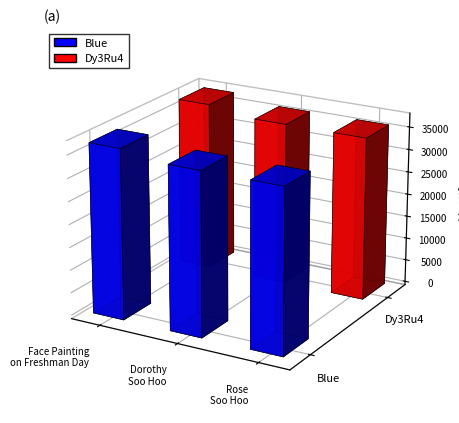

How many data points in Dy3Ru4 are less than 35836?

1